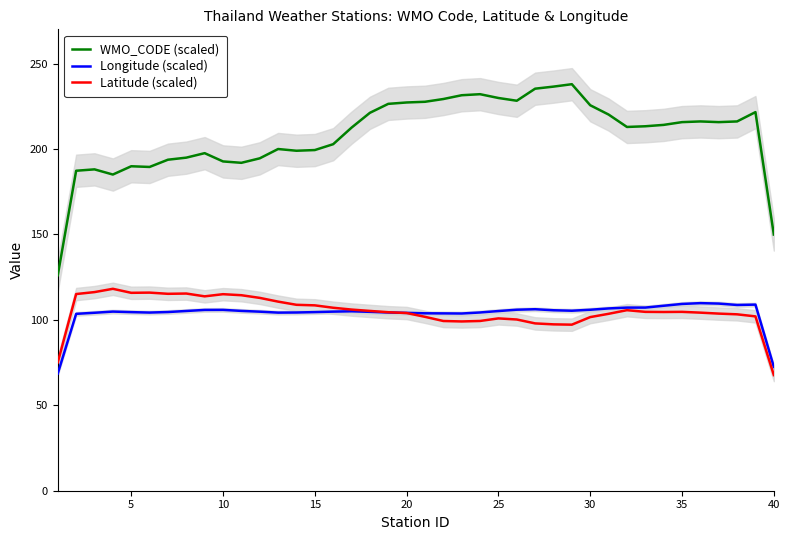

True or false: WMO_CODE (scaled) and Latitude (scaled) intersect in this chart.

False